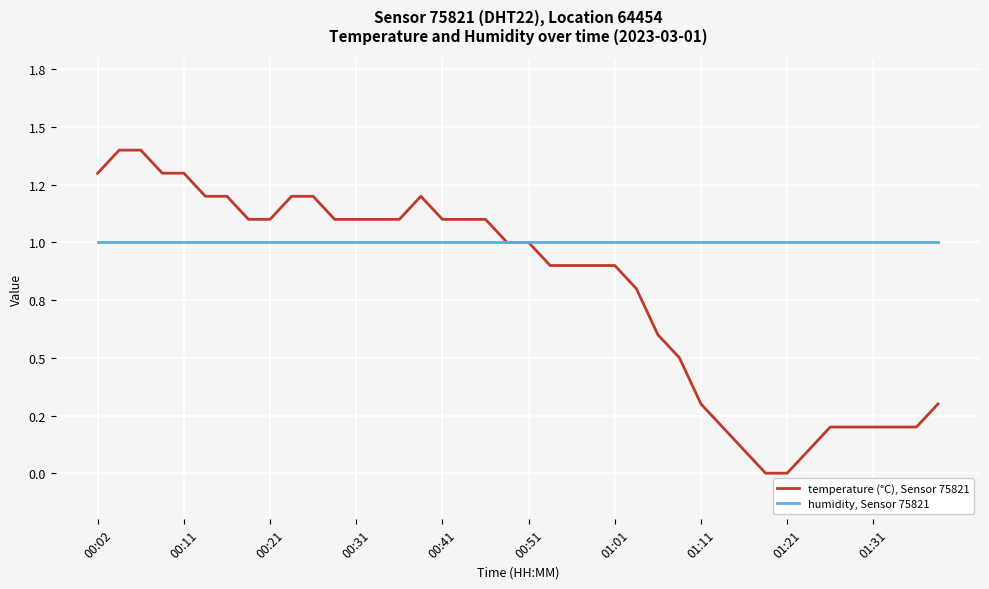

Does the chart display data point markers on the line(s)?

No